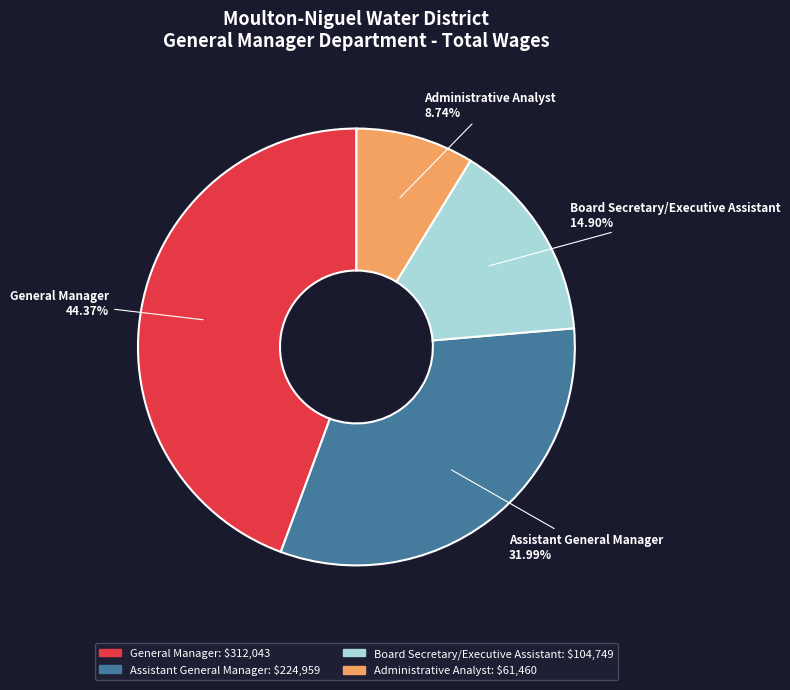

The Administrative Analyst slice represents 9% of the pie. True or false?

True